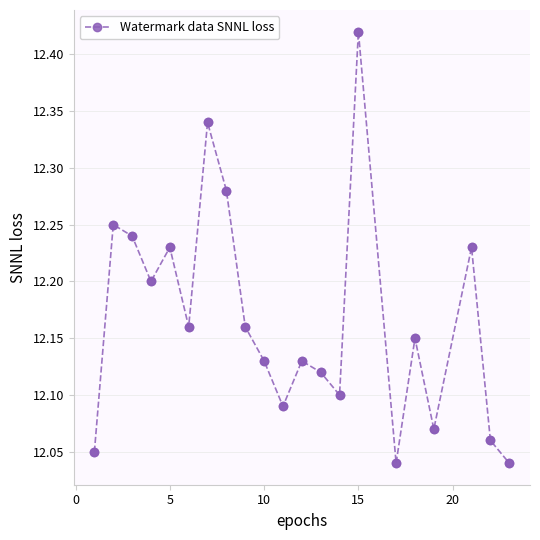

What is the difference between the second highest and second lowest values?

0.3